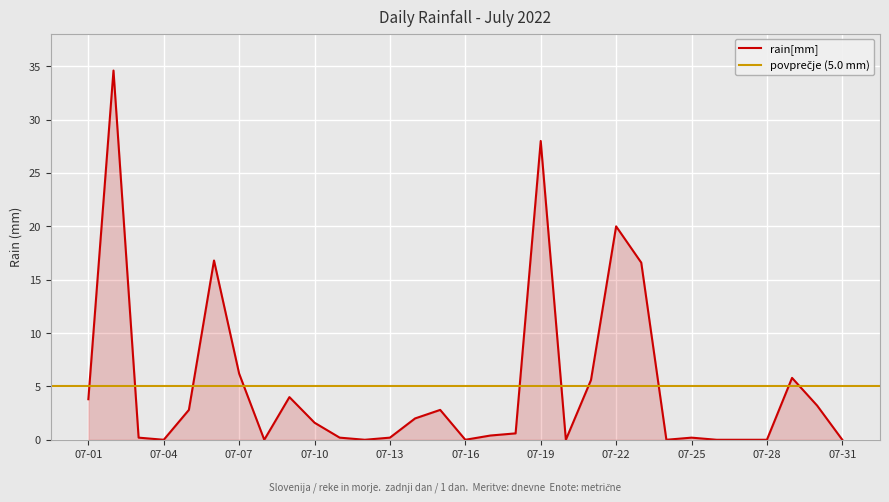

Between 07-16 and 07-17, which is larger?

07-17